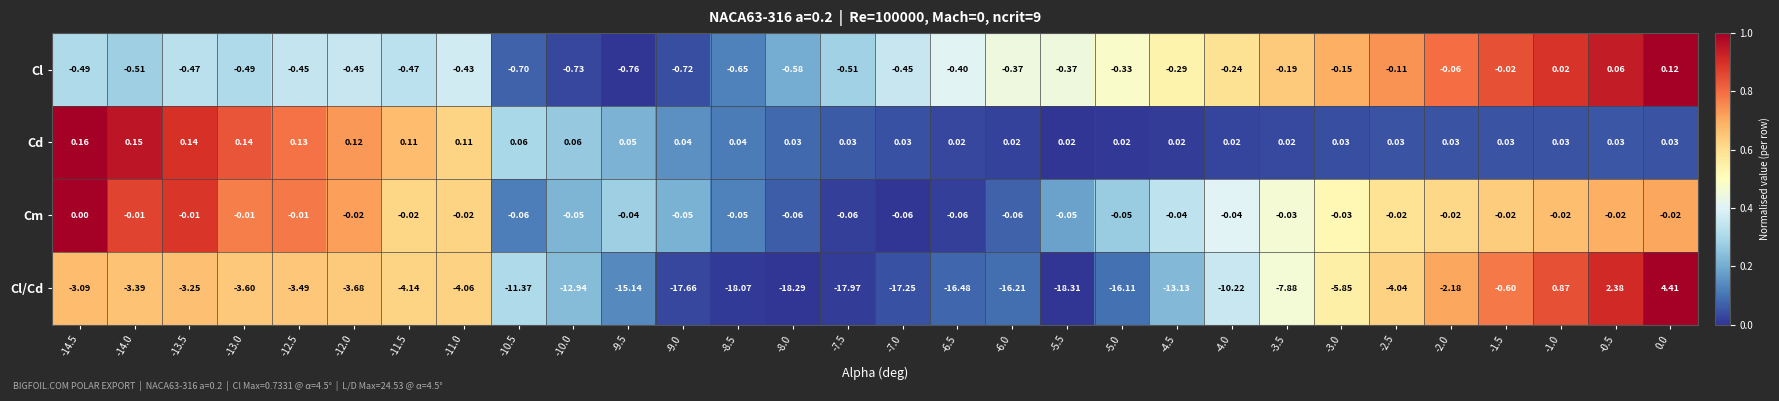

Is the value of Cl/Cd at -0.5 greater than the value of Cl at -7.5?

Yes